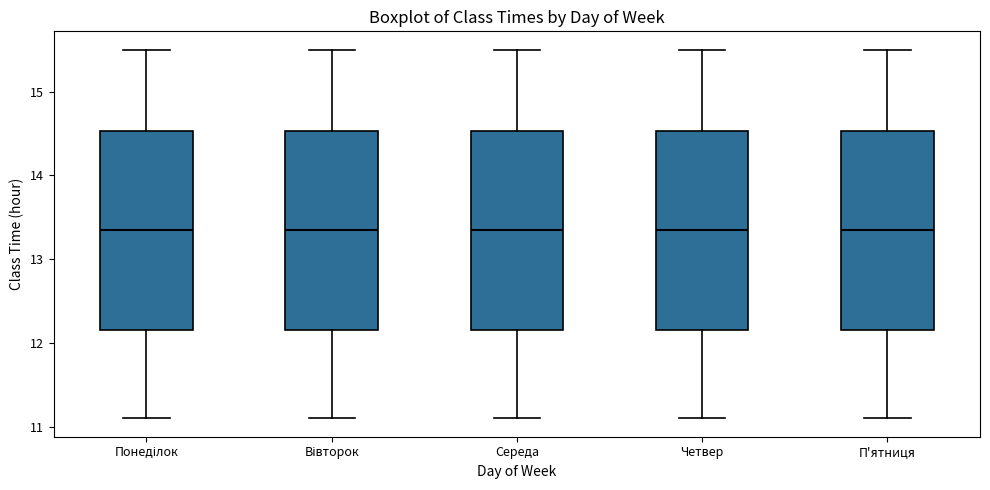

Where does the median line of the box for П'ятниця sit on the y-axis? The values are not printed on the chart, so give them approximately, as read against the axis.

13.4